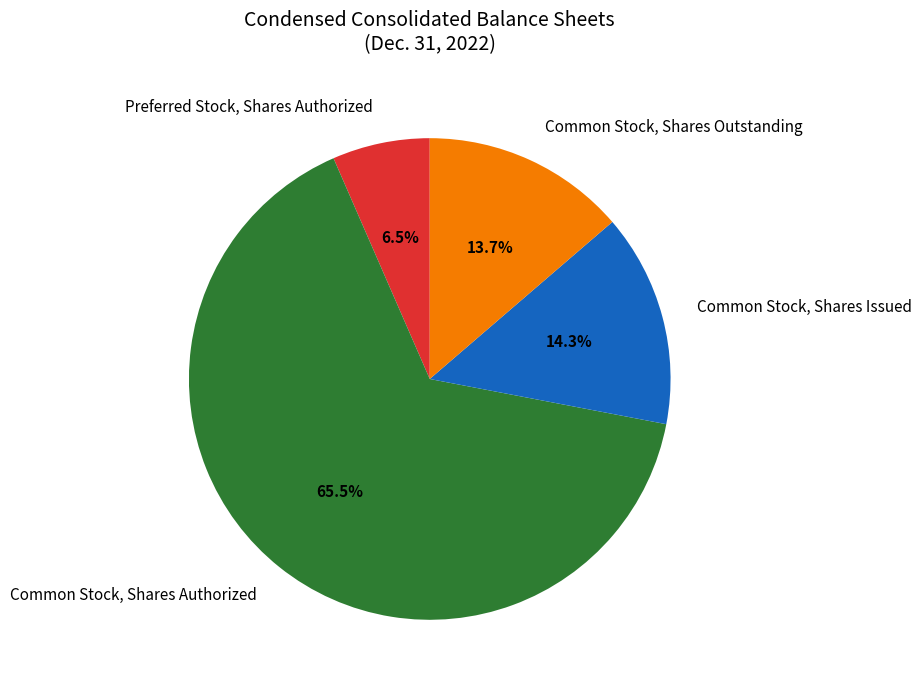

Does any single category account for the majority?

Yes